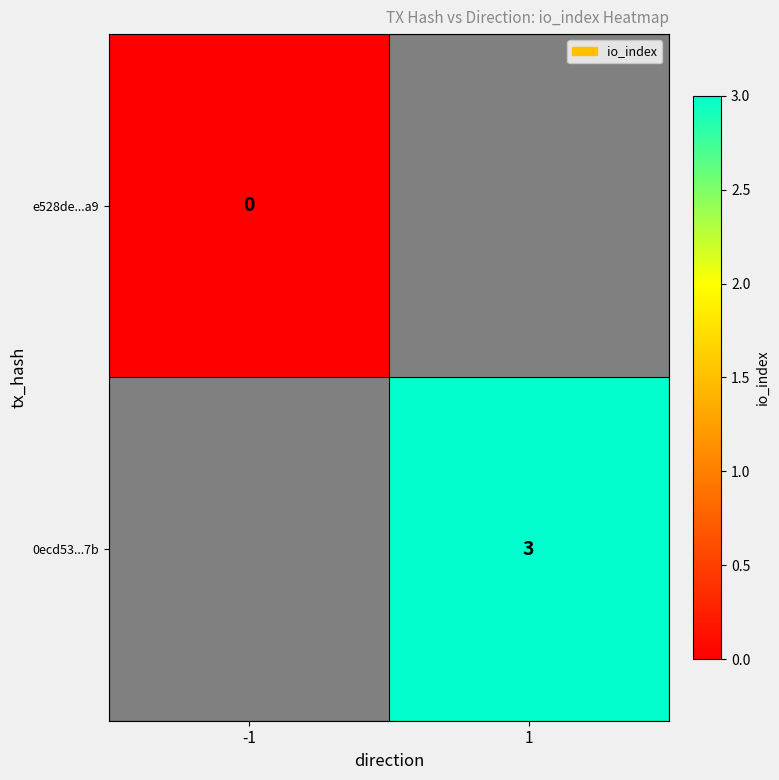

Is it true that 0ecd53...7b equals 3 at 1?

True